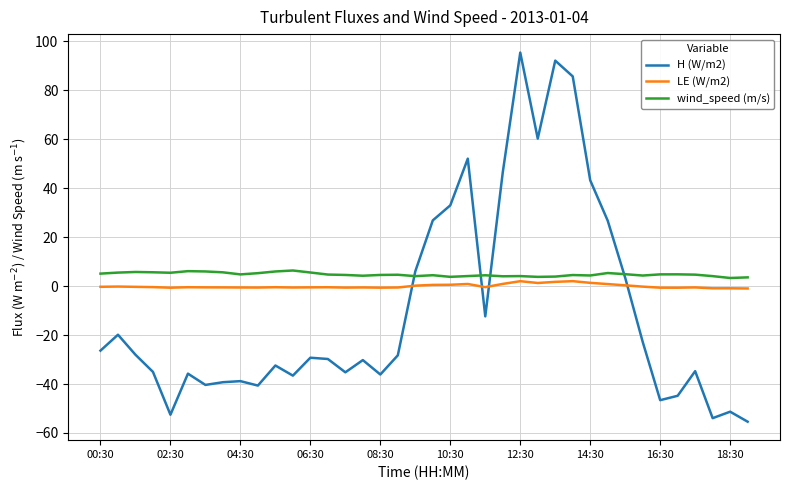

Which series has the widest spread of values?

H (W/m2)